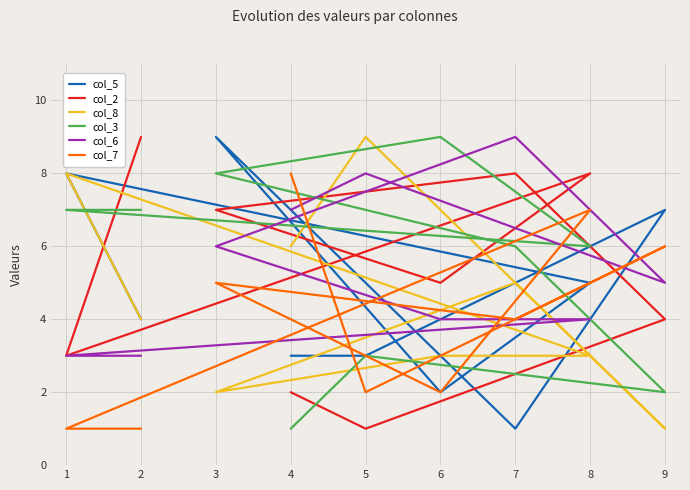

Rank the series at 9 from lowest to highest value.

col_8, col_3, col_2, col_6, col_7, col_5